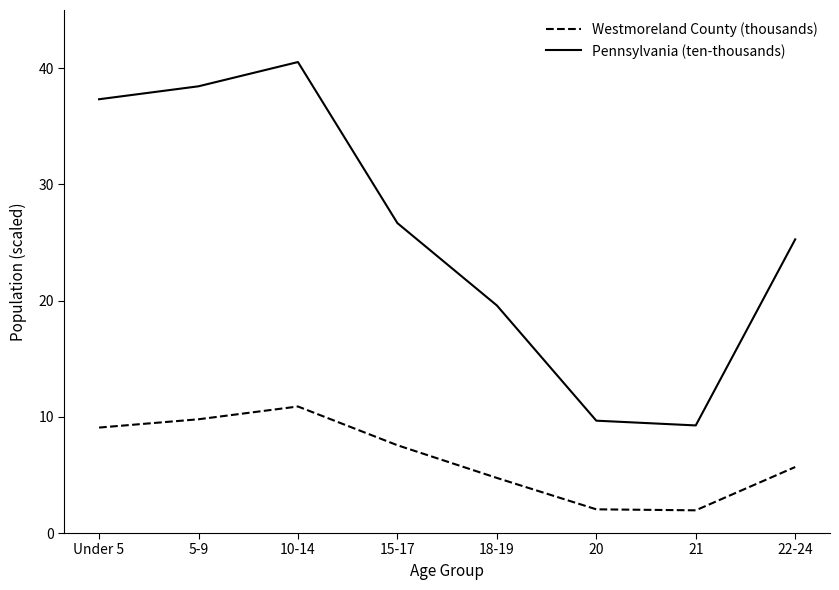

What is the difference between the maximum and minimum values in the Pennsylvania (ten-thousands) series?

31.3